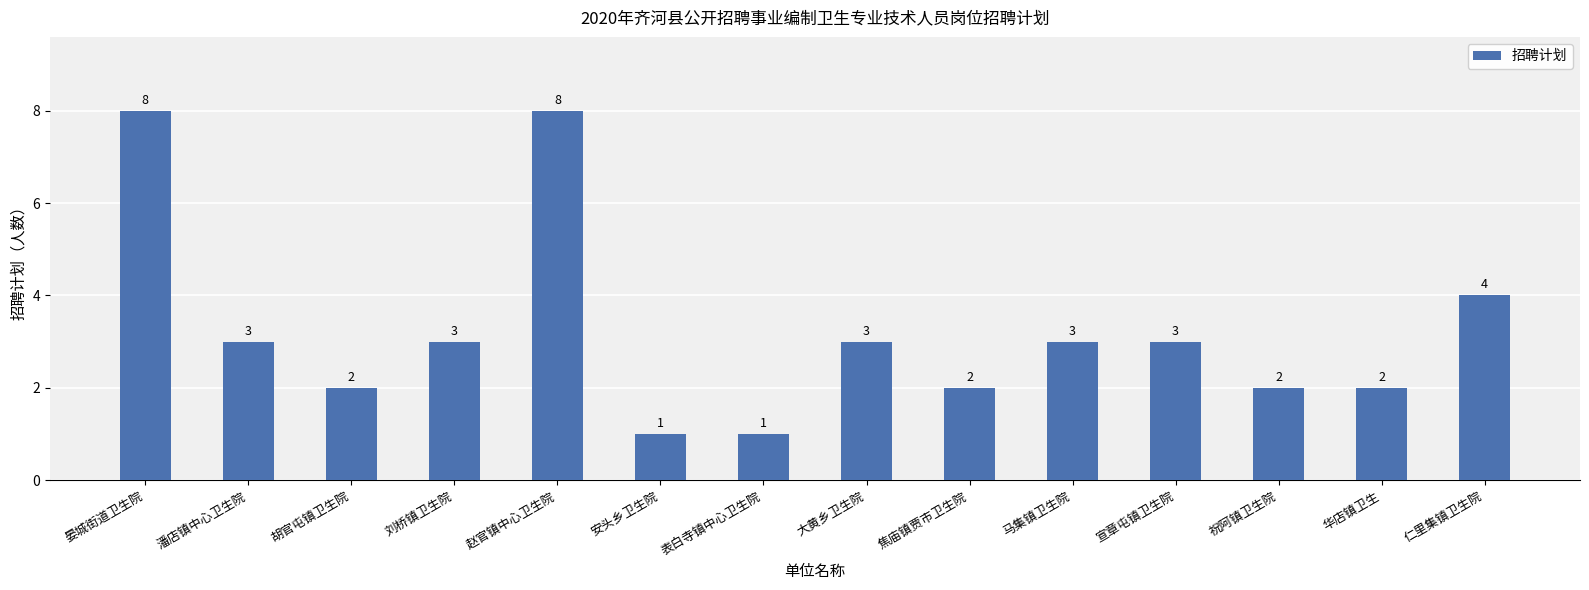

What is the greatest value displayed?

8